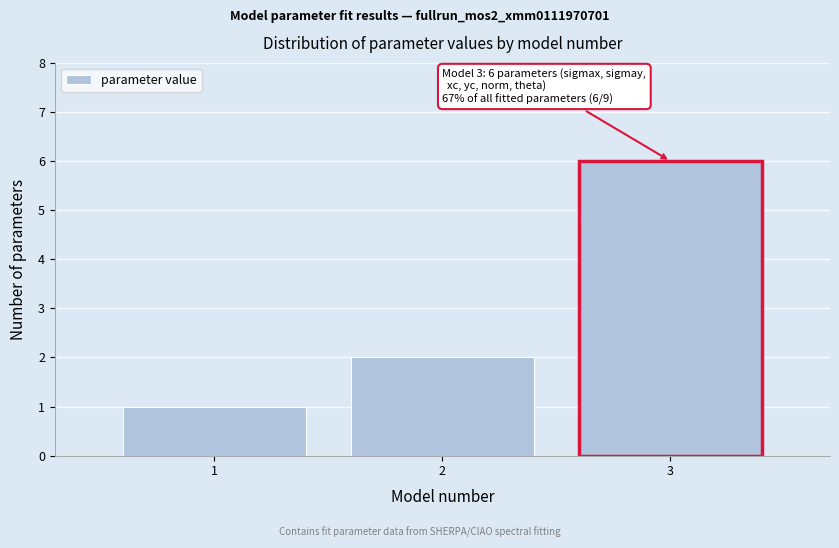

Reading left to right, extract all data points from this chart.

1	2	6